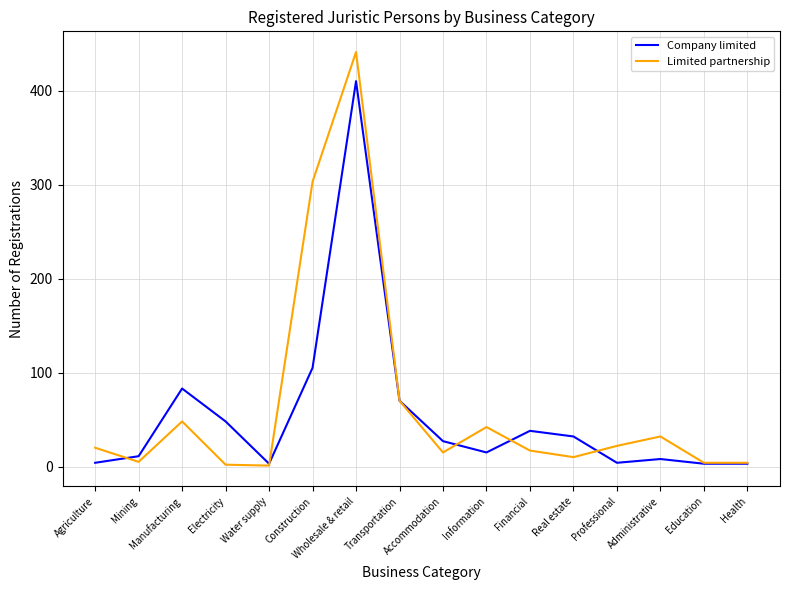

What is the difference between the Company limited values at Transportation and Agriculture?

66